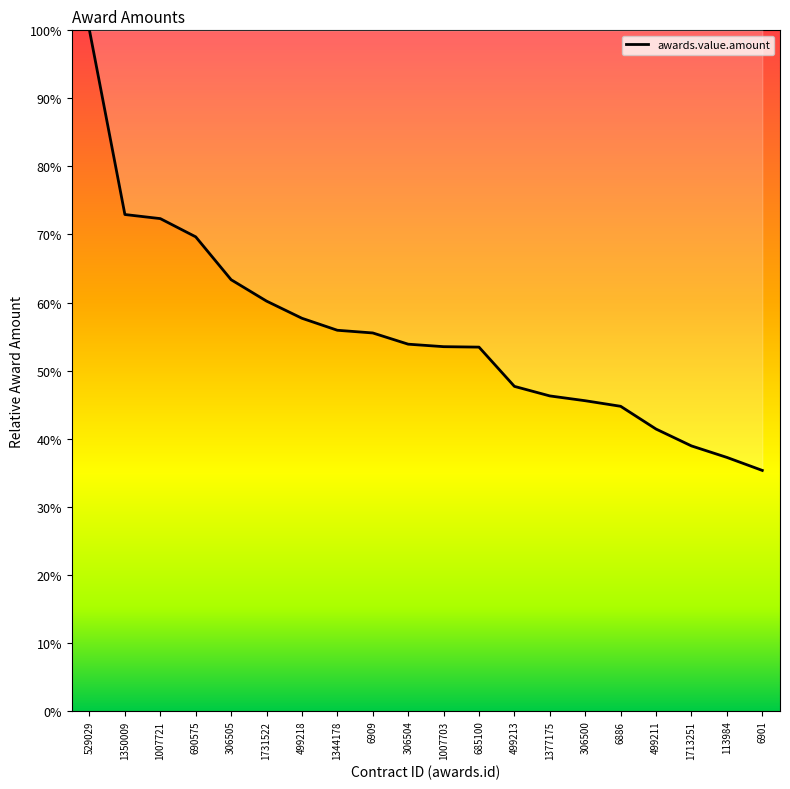

What position from the right is 499213?

8